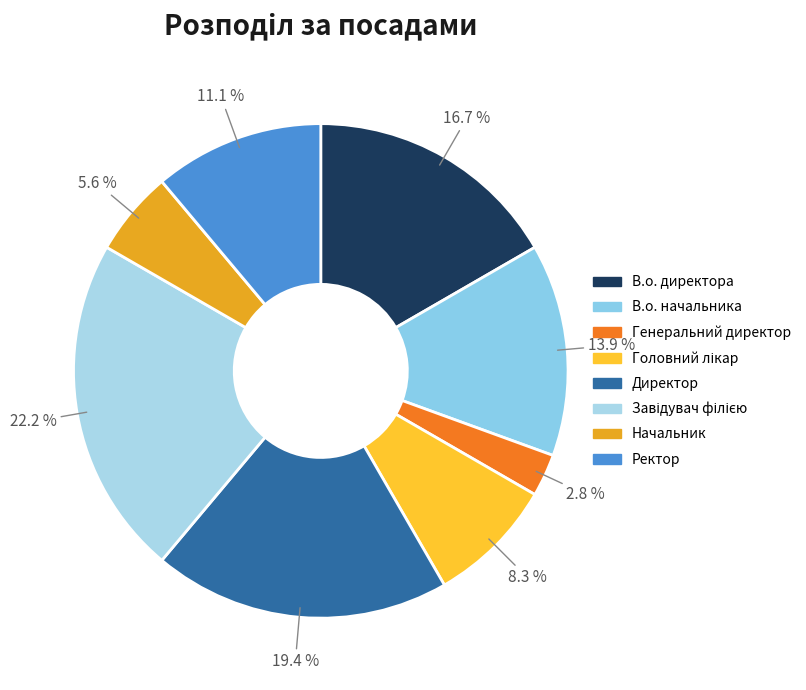

True or false: Ректор accounts for 11% of the total.

True